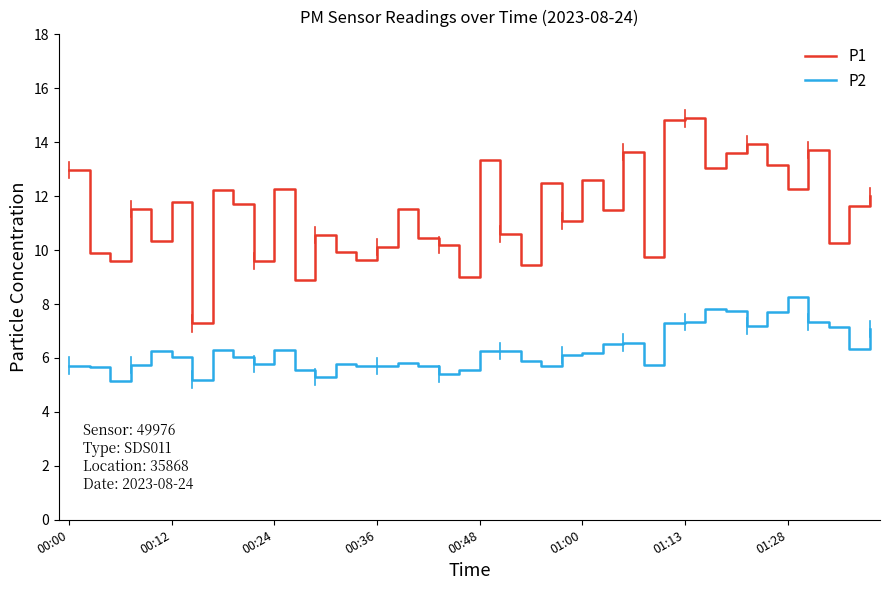

Rank the series by their average value, from lowest to highest.

P2, P1